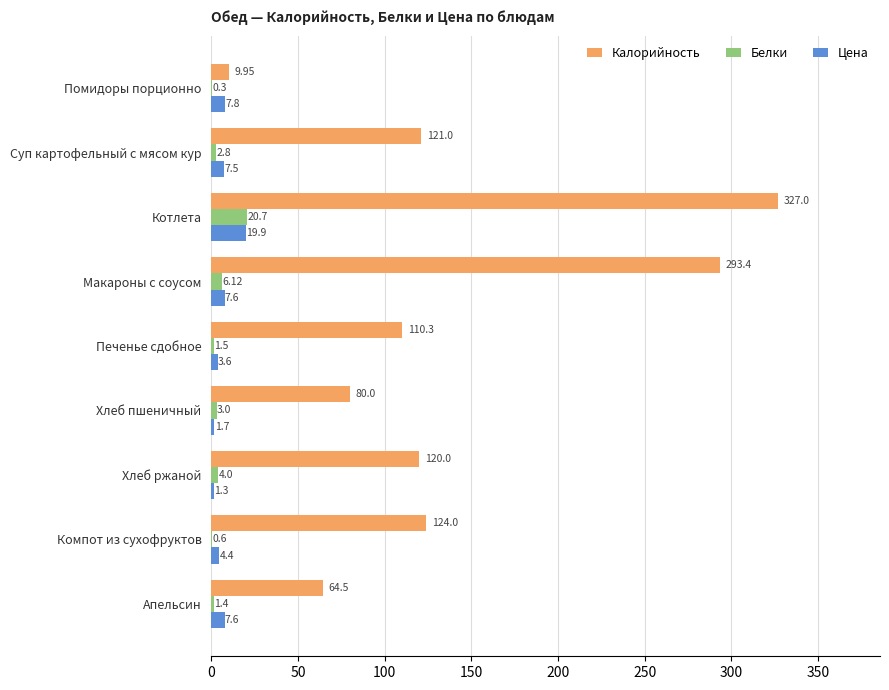

What is the maximum value shown in the chart?

327.0